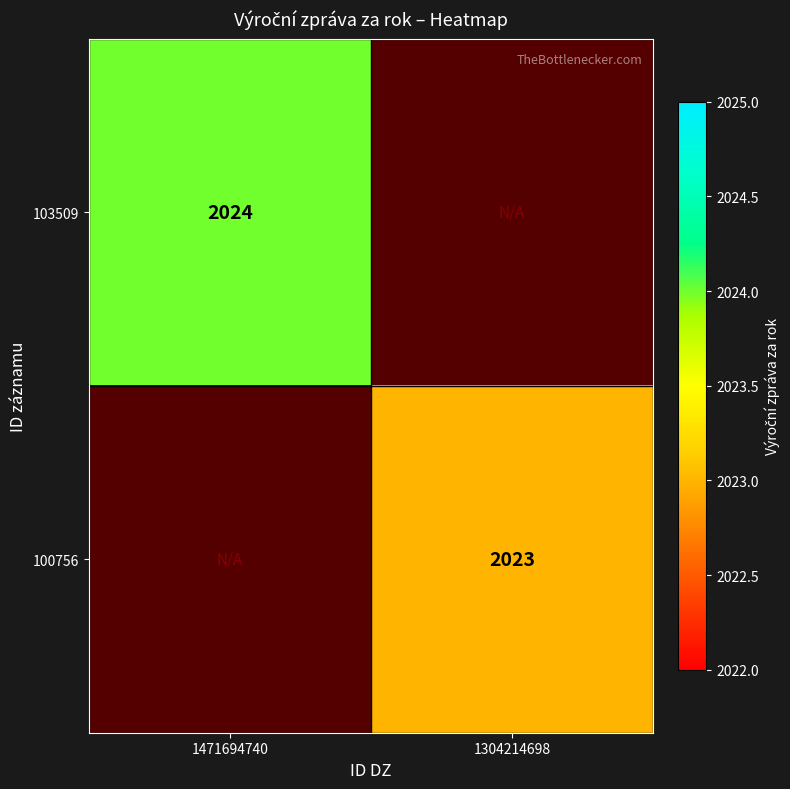

Is it true that 100756 equals 3435 at 1304214698?

False